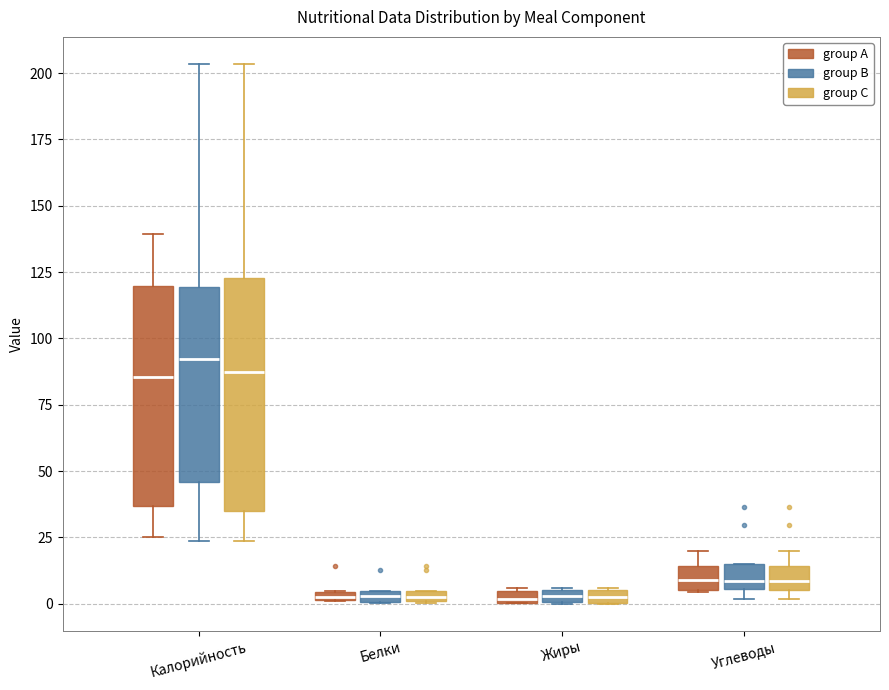

Where is the upper edge of the box for Жиры (group B) on the y-axis? The values are not printed on the chart, so give them approximately, as read against the axis.

5